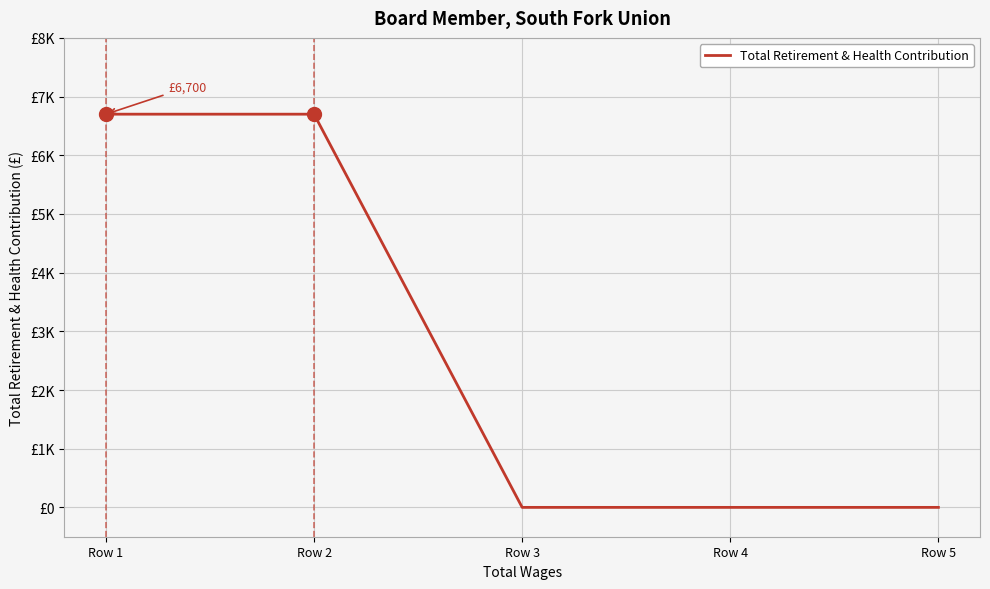

The value at Row 1 is 2763. True or false?

False